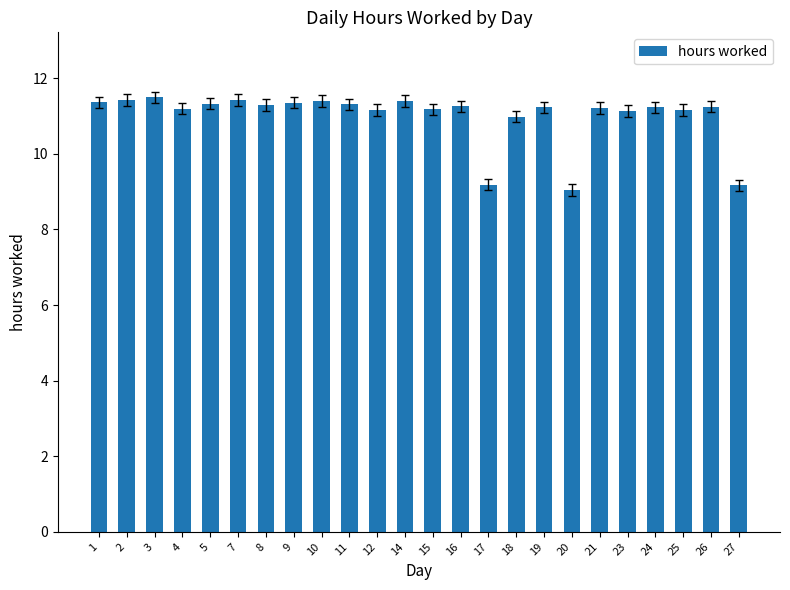

What is the value of the 2nd bar from the left?

11.4